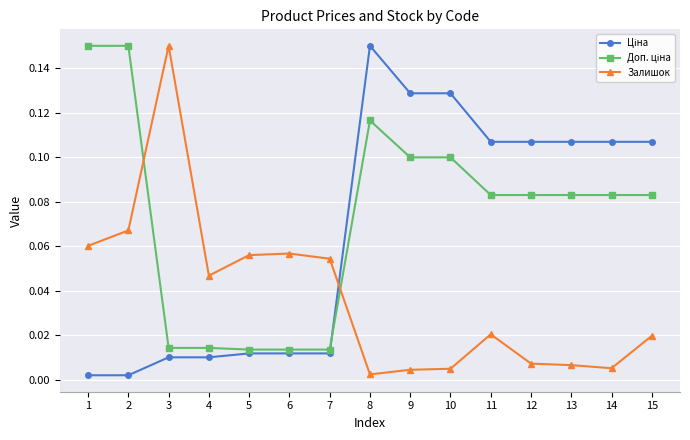

Where is the first local minimum for Залишок?

4